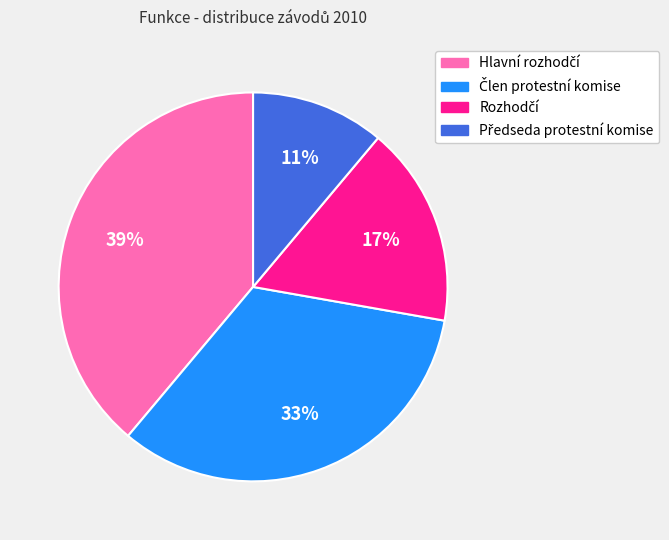

To the nearest percent, what is the average slice percentage?

25%